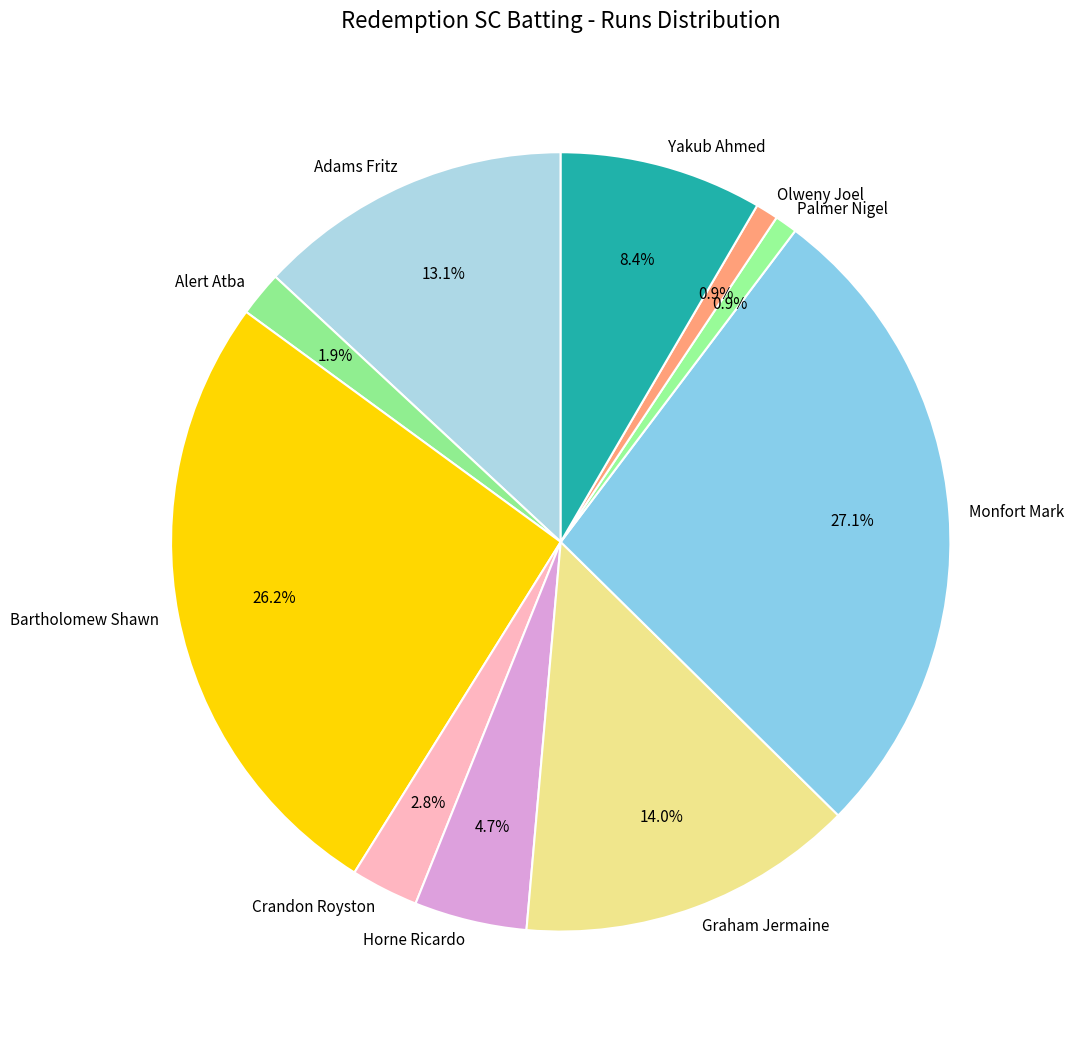

To the nearest percent, what portion does Palmer Nigel represent?

1%